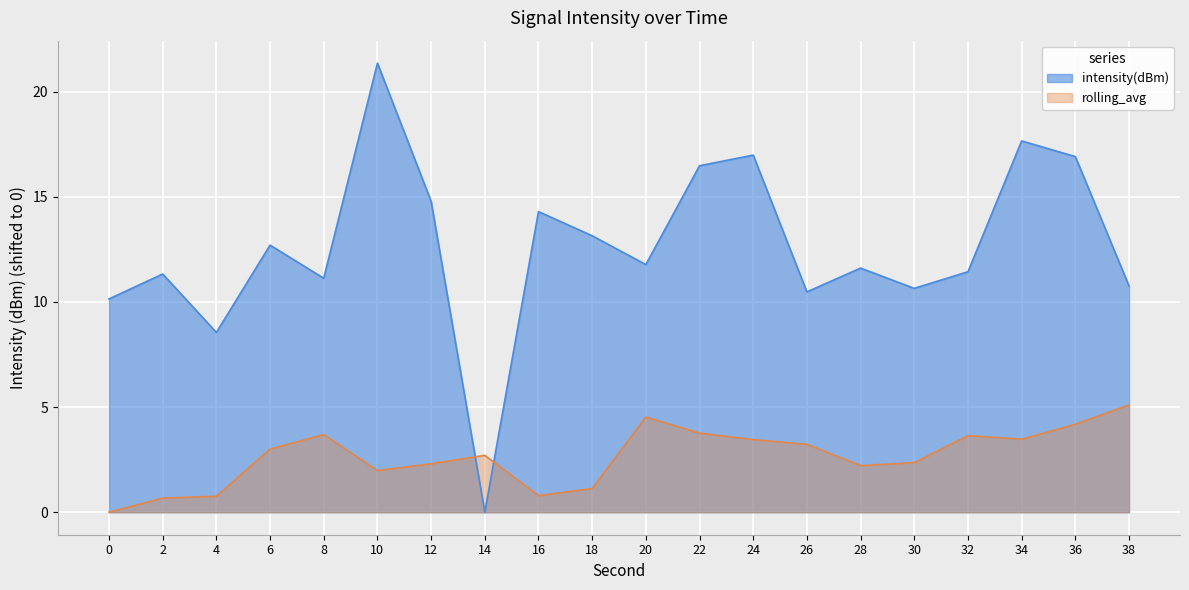

Reading left to right, list all the values displayed in this chart.

0=10.1	2=11.3	4=8.6	6=12.7	8=11.1	10=21.4	12=14.8	14=0.0	16=14.3	18=13.1	20=11.8	22=16.5	24=17.0	26=10.5	28=11.6	30=10.6	32=11.4	34=17.7	36=16.9	38=10.8